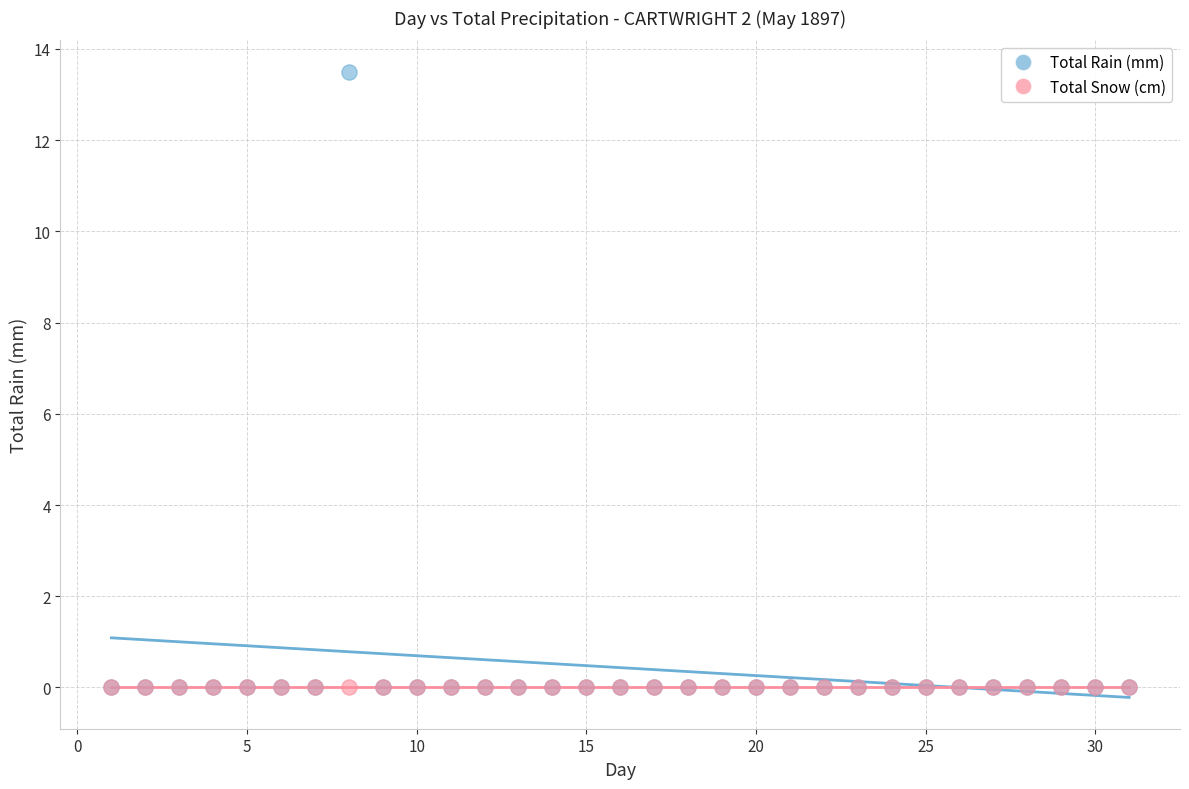

What are all the series names shown in the legend?

Total Rain (mm), Total Snow (cm)